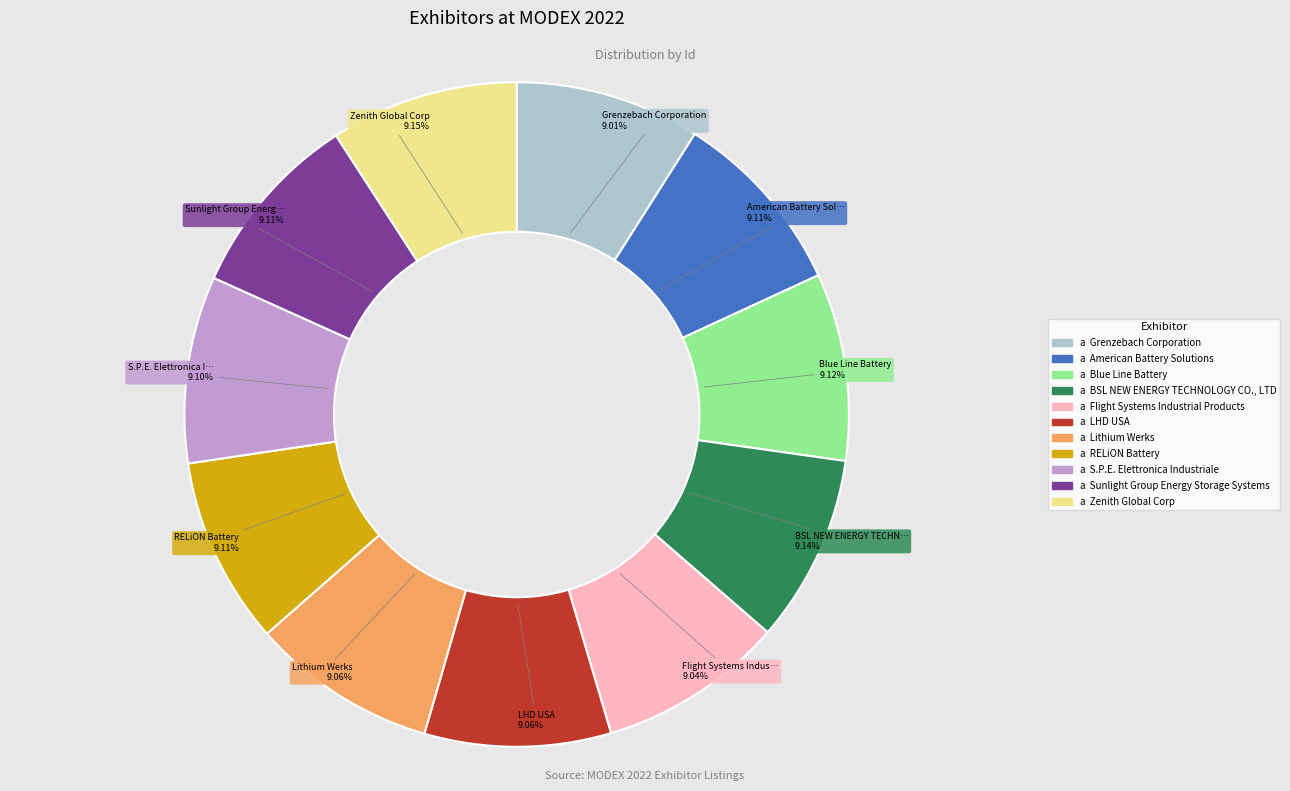

How many segments does this pie chart have?

11